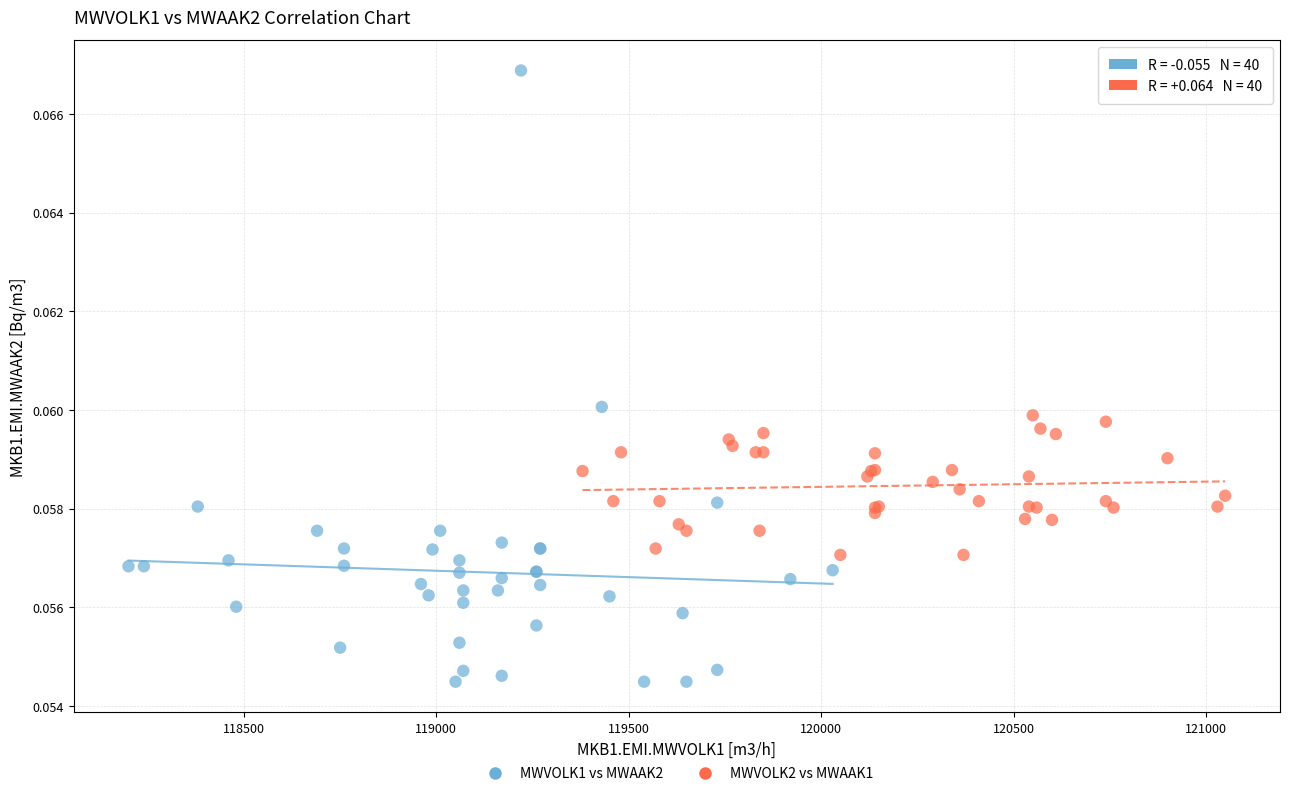

Which series contains the highest Y value?

MWVOLK1 vs MWAAK2